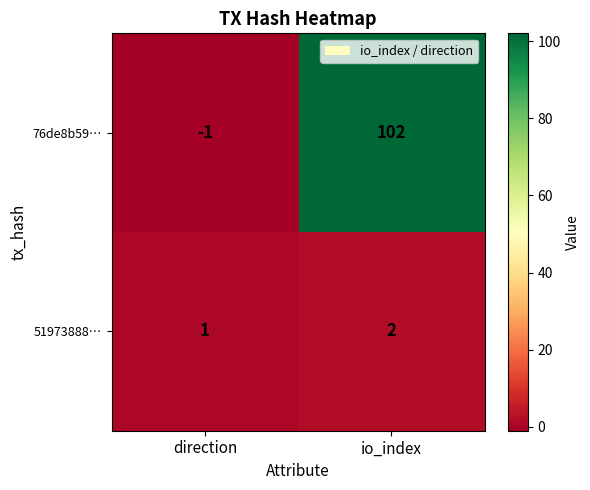

The 76de8b59… series shows 102 at io_index. True or false?

True